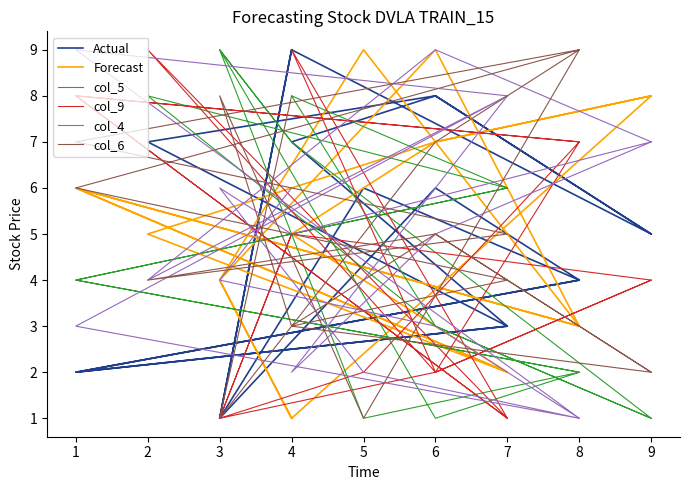

How many lines are shown in the chart?

6